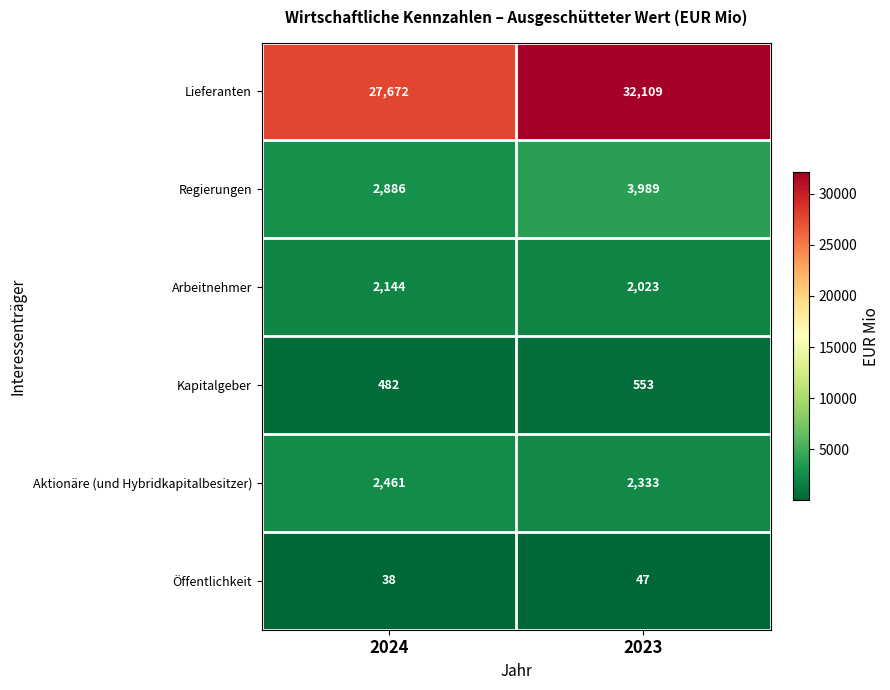

Where is Regierungen nearest to the value 3437?

2024